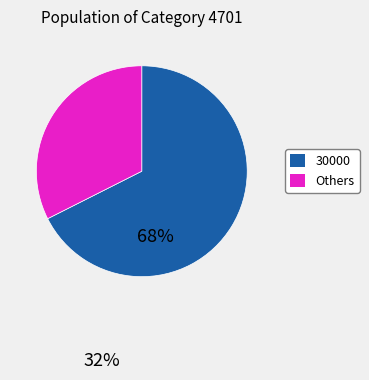

Is there a majority slice in this chart?

Yes